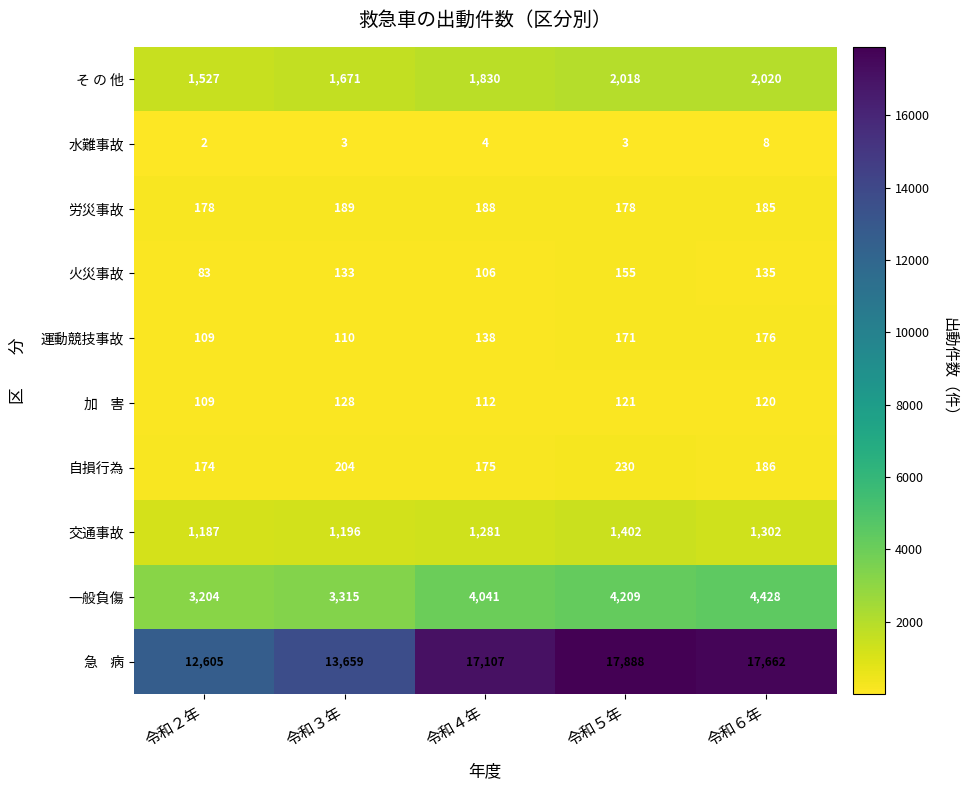

What is the difference between the maximum and minimum values in the そ の 他 series?

493